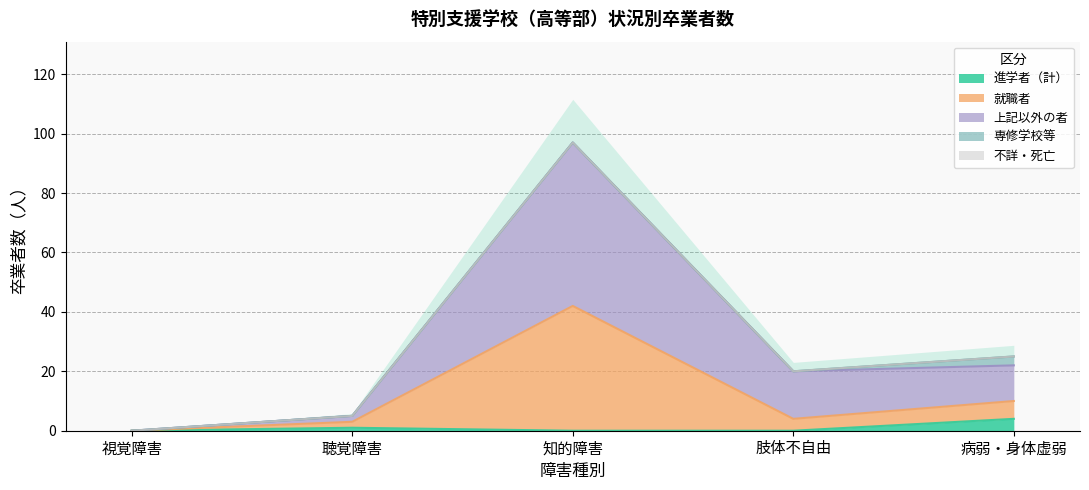

True or false: 進学者（計） has more than 1 points higher than both neighbors.

False